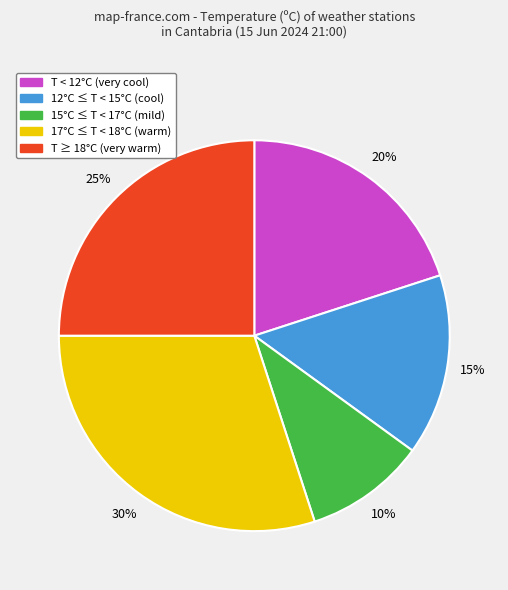

Does any single category account for the majority?

No